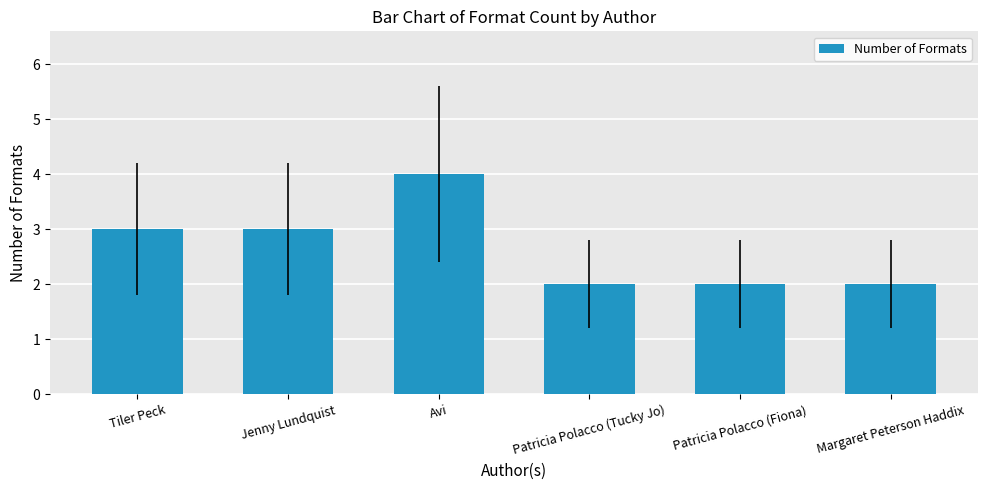

Does the chart contain stacked bars?

No